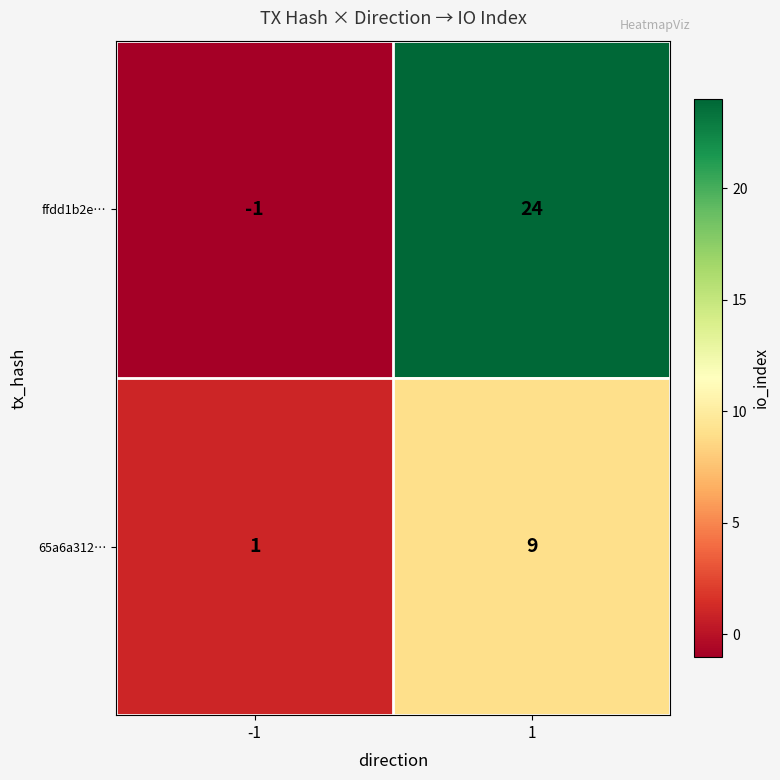

Reading right to left, list all the values displayed in this chart.

ffdd1b2e…: 1=24	-1=-1
65a6a312…: 1=9	-1=1